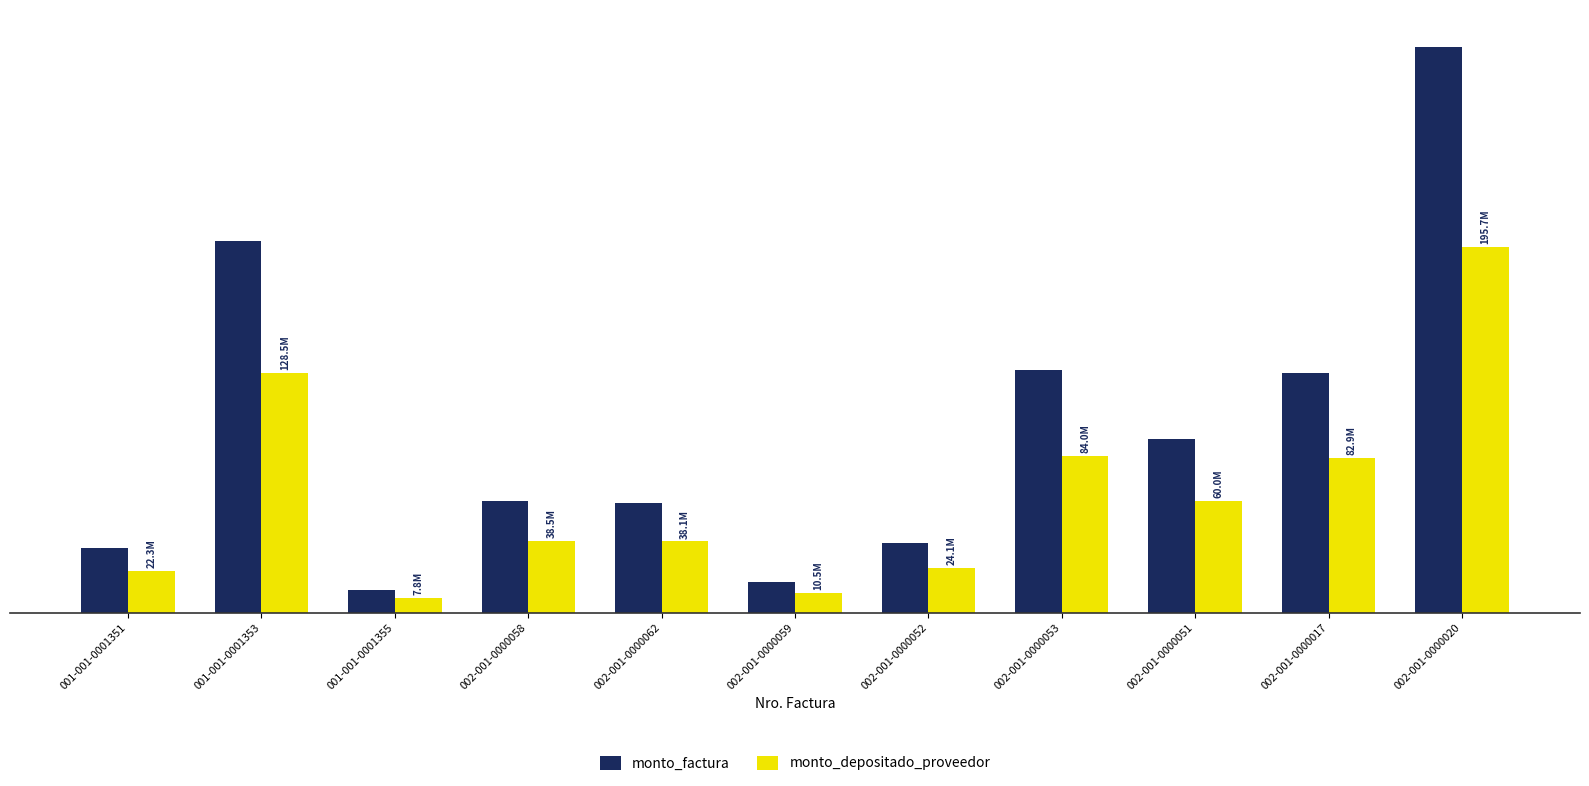

What are all the series names shown in the legend?

monto_factura, monto_depositado_proveedor